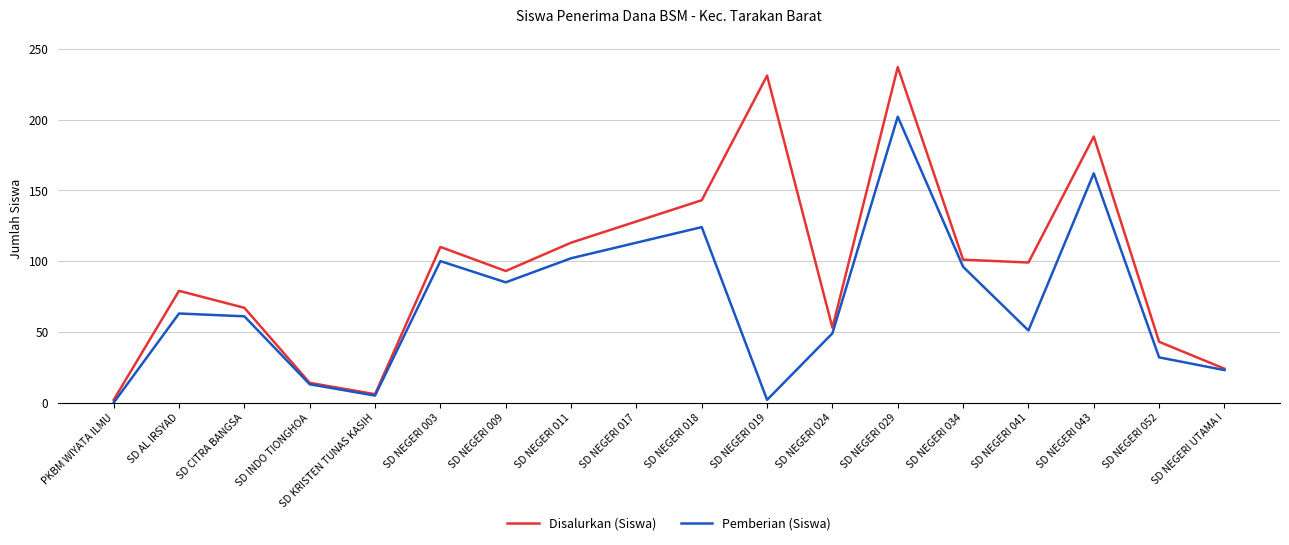

At which label is Disalurkan (Siswa) closest to 119?

SD NEGERI 011